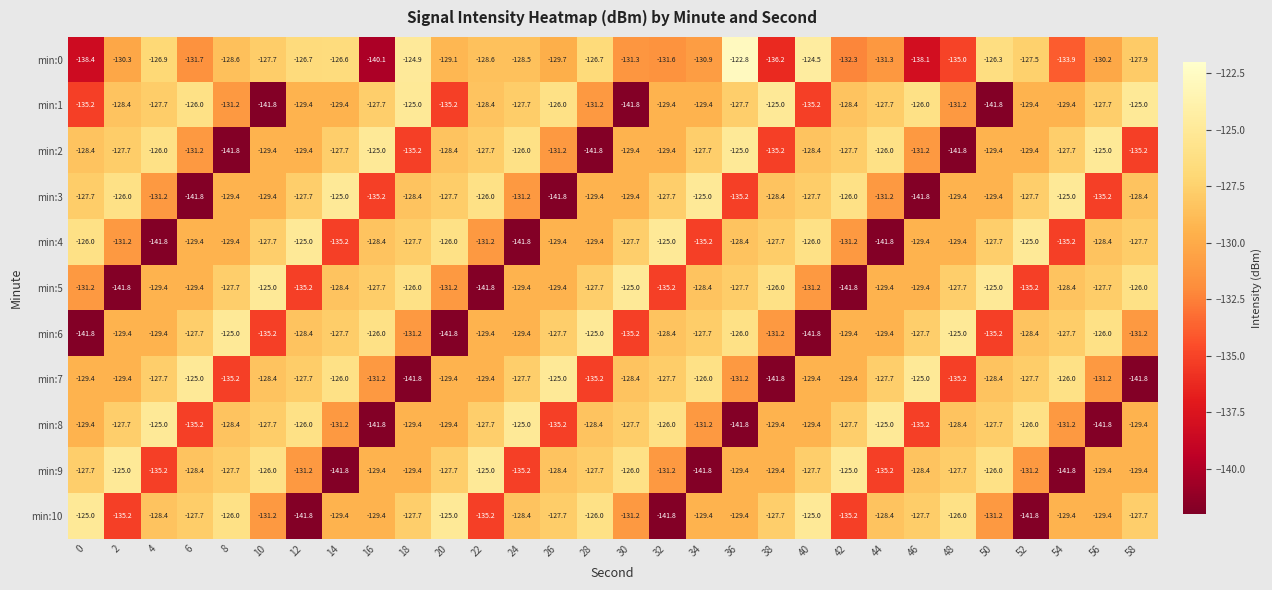

What is the sum of all min:9 values?

-3905.4